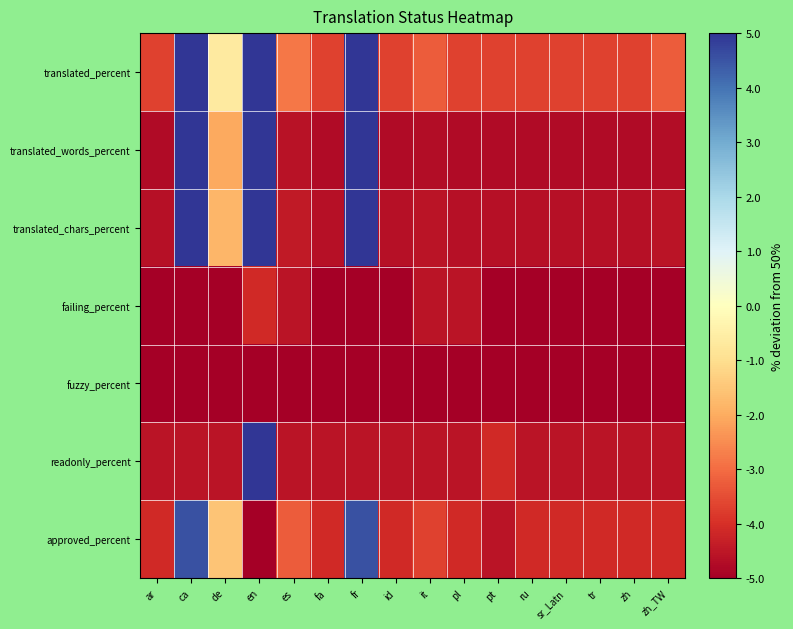

Reading left to right, what are all the values shown in this chart?

translated_percent: ar=-37.0	ca=50.0	de=-6.6	en=50.0	es=-28.3	fa=-37.0	fr=50.0	id=-37.0	it=-32.7	pl=-37.0	pt=-37.0	ru=-37.0	sr_Latn=-37.0	tr=-37.0	zh=-37.0	zh_TW=-32.7
translated_words_percent: ar=-47.6	ca=50.0	de=-20.7	en=50.0	es=-46.0	fa=-47.6	fr=50.0	id=-47.6	it=-47.1	pl=-47.6	pt=-47.6	ru=-47.6	sr_Latn=-47.6	tr=-47.6	zh=-47.6	zh_TW=-47.1
translated_chars_percent: ar=-46.1	ca=50.0	de=-18.3	en=50.0	es=-44.3	fa=-46.1	fr=50.0	id=-46.1	it=-45.7	pl=-46.1	pt=-46.1	ru=-46.1	sr_Latn=-46.1	tr=-46.1	zh=-46.1	zh_TW=-45.7
failing_percent: ar=-50.0	ca=-50.0	de=-50.0	en=-41.4	es=-45.7	fa=-50.0	fr=-50.0	id=-50.0	it=-45.7	pl=-45.7	pt=-50.0	ru=-50.0	sr_Latn=-50.0	tr=-50.0	zh=-50.0	zh_TW=-50.0
fuzzy_percent: ar=-50.0	ca=-50.0	de=-50.0	en=-50.0	es=-50.0	fa=-50.0	fr=-50.0	id=-50.0	it=-50.0	pl=-50.0	pt=-50.0	ru=-50.0	sr_Latn=-50.0	tr=-50.0	zh=-50.0	zh_TW=-50.0
readonly_percent: ar=-45.7	ca=-45.7	de=-45.7	en=50.0	es=-45.7	fa=-45.7	fr=-45.7	id=-45.7	it=-45.7	pl=-45.7	pt=-41.4	ru=-45.7	sr_Latn=-45.7	tr=-45.7	zh=-45.7	zh_TW=-45.7
approved_percent: ar=-41.4	ca=45.6	de=-15.3	en=-50.0	es=-32.7	fa=-41.4	fr=45.6	id=-41.4	it=-37.0	pl=-41.4	pt=-45.7	ru=-41.4	sr_Latn=-41.4	tr=-41.4	zh=-41.4	zh_TW=-41.4